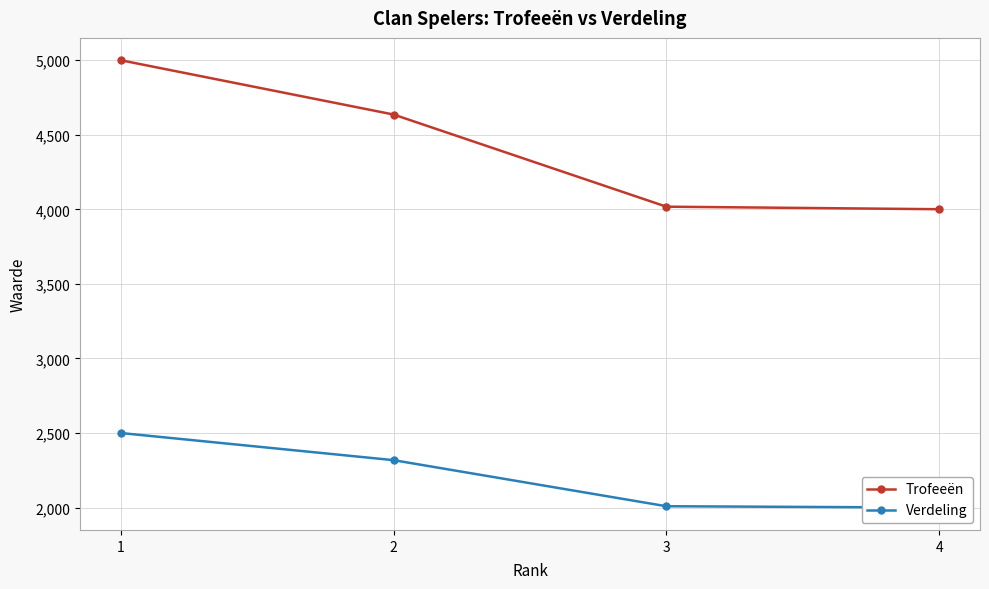

List the labels in order of Trofeeën value, largest first.

1, 2, 3, 4